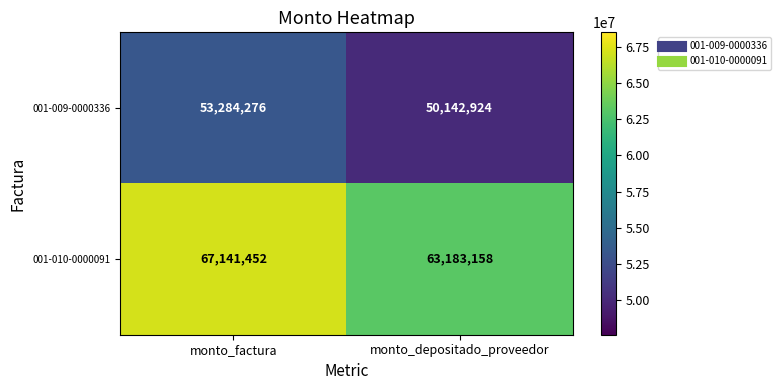

True or false: 001-009-0000336 has a value of 14919879 at monto_factura.

False